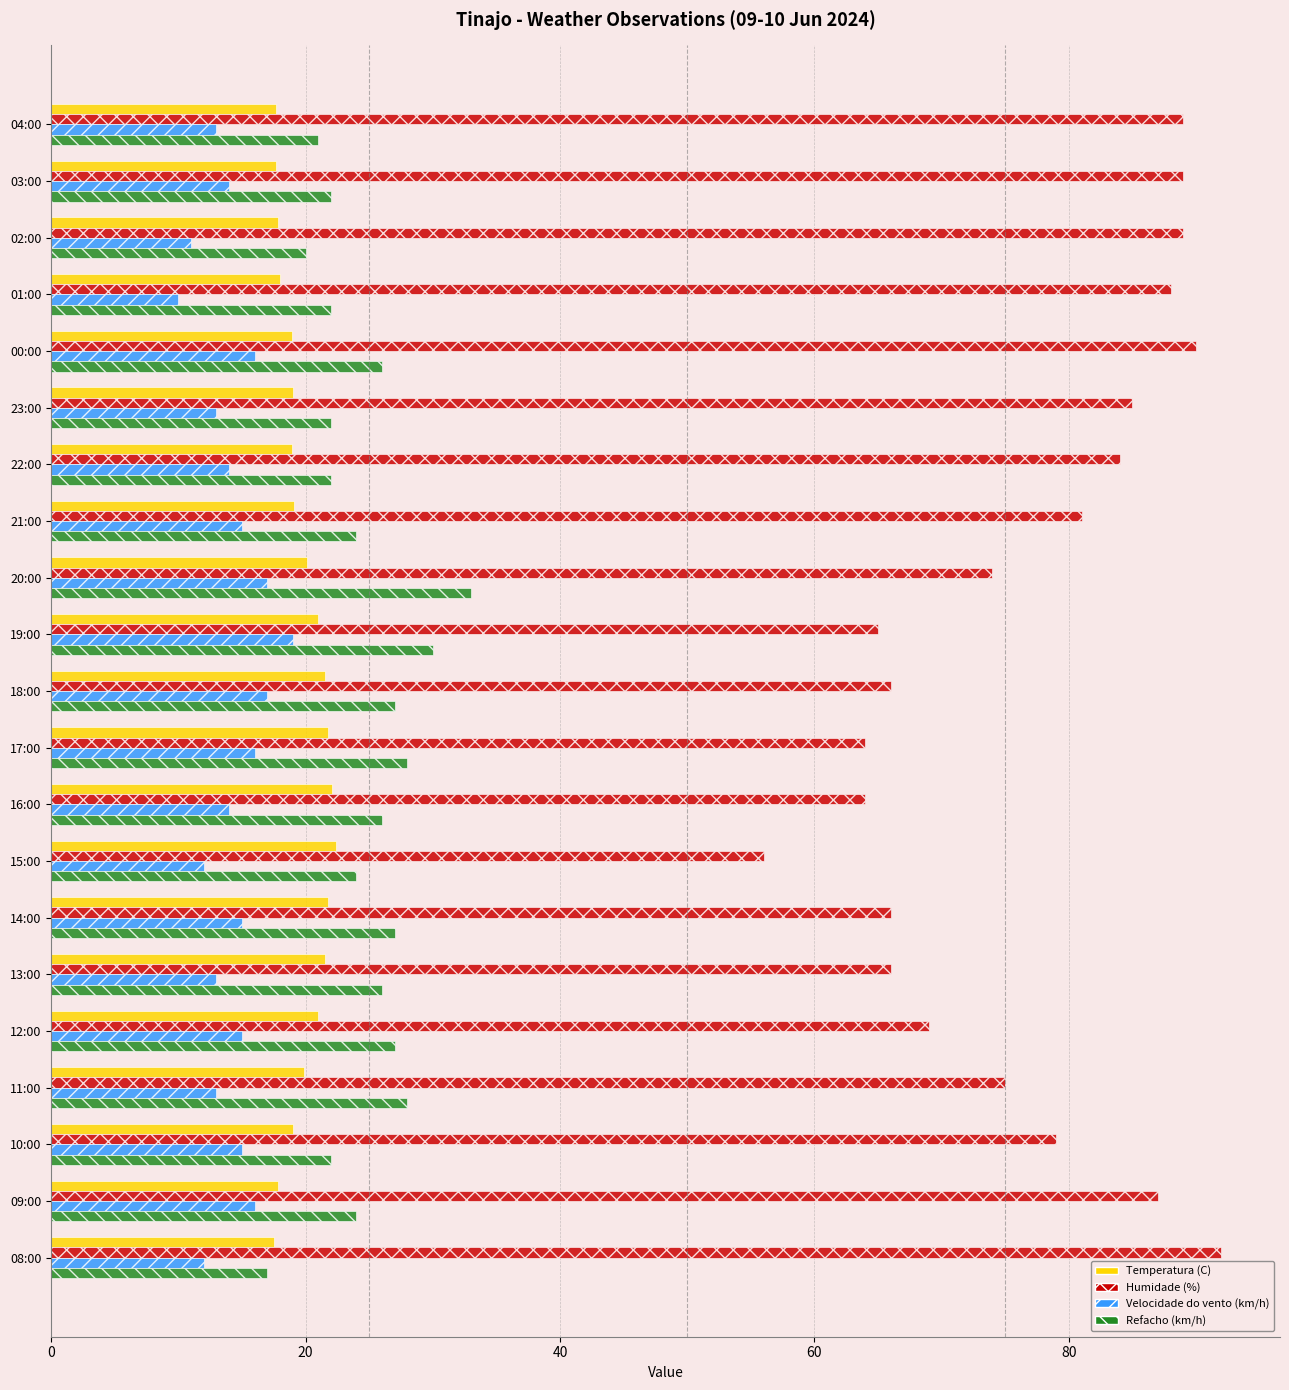

List the series in order of their peak value, lowest first.

Velocidade do vento (km/h), Temperatura (C), Refacho (km/h), Humidade (%)